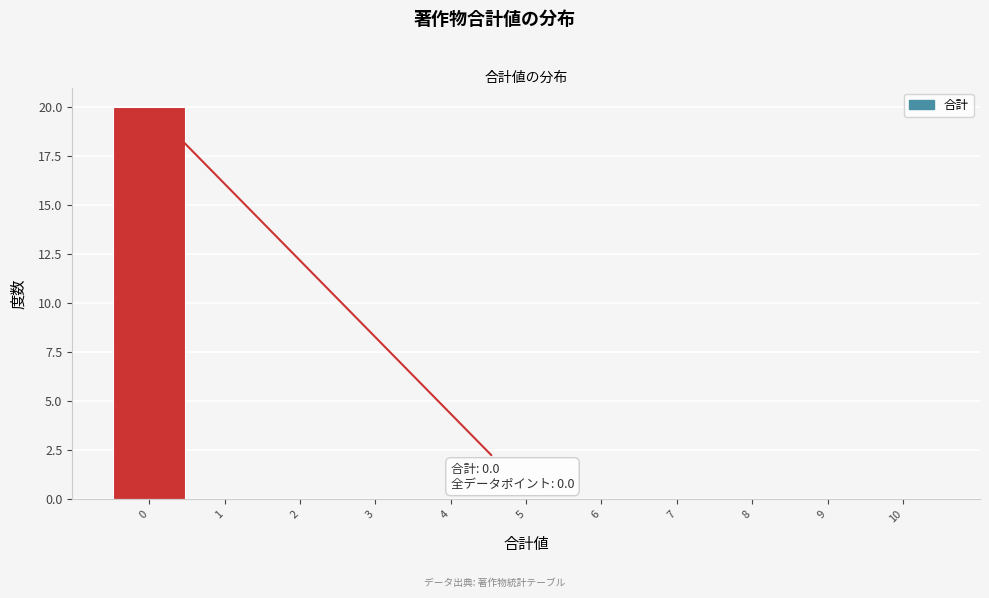

Over which range of the x-axis is the bar tallest?

-0.5 to 0.5